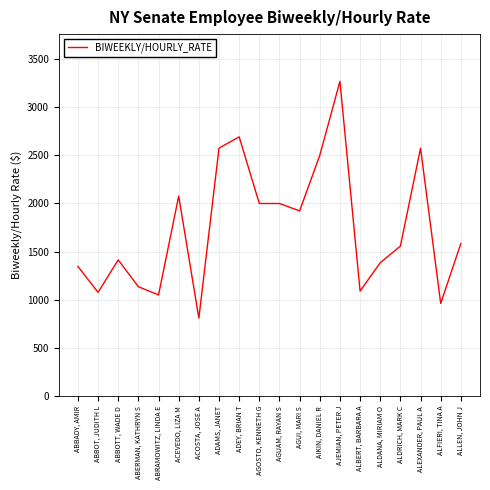

The value at ACEVEDO, LIZA M is 2076.9. True or false?

True